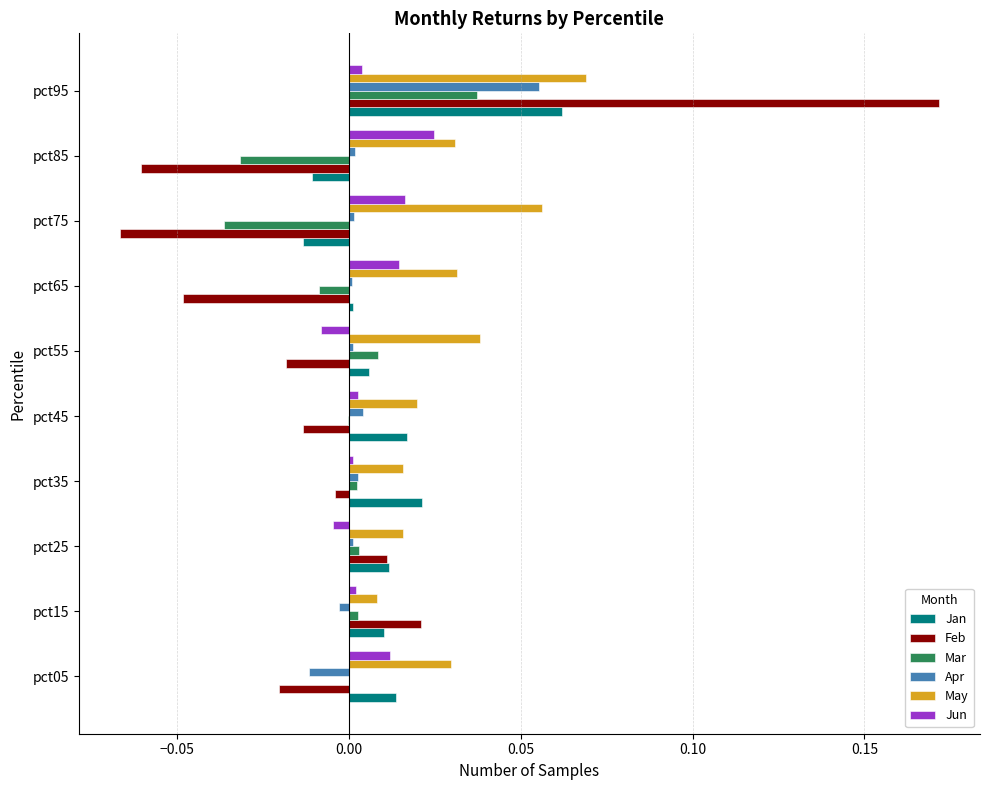

True or false: Jan has a value of 0.0 at pct15.

True